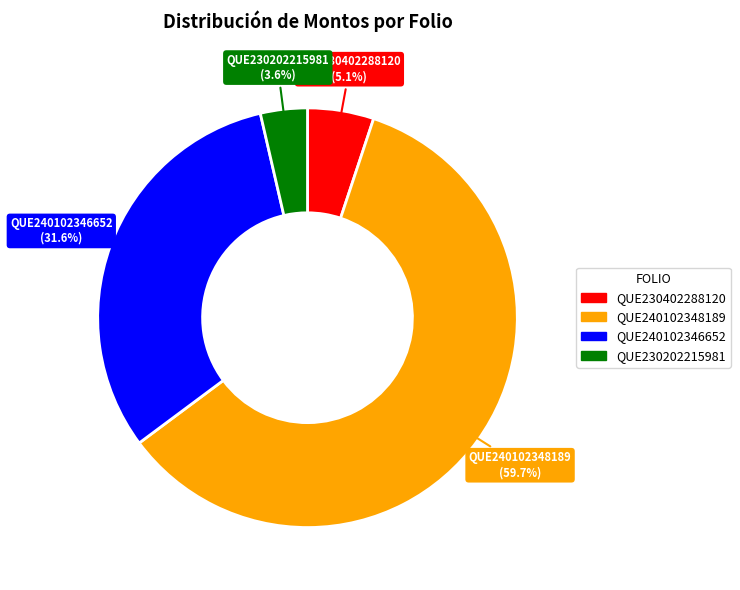

What is the ratio of the value at QUE240102346652 to the value at QUE230402288120?

6.2